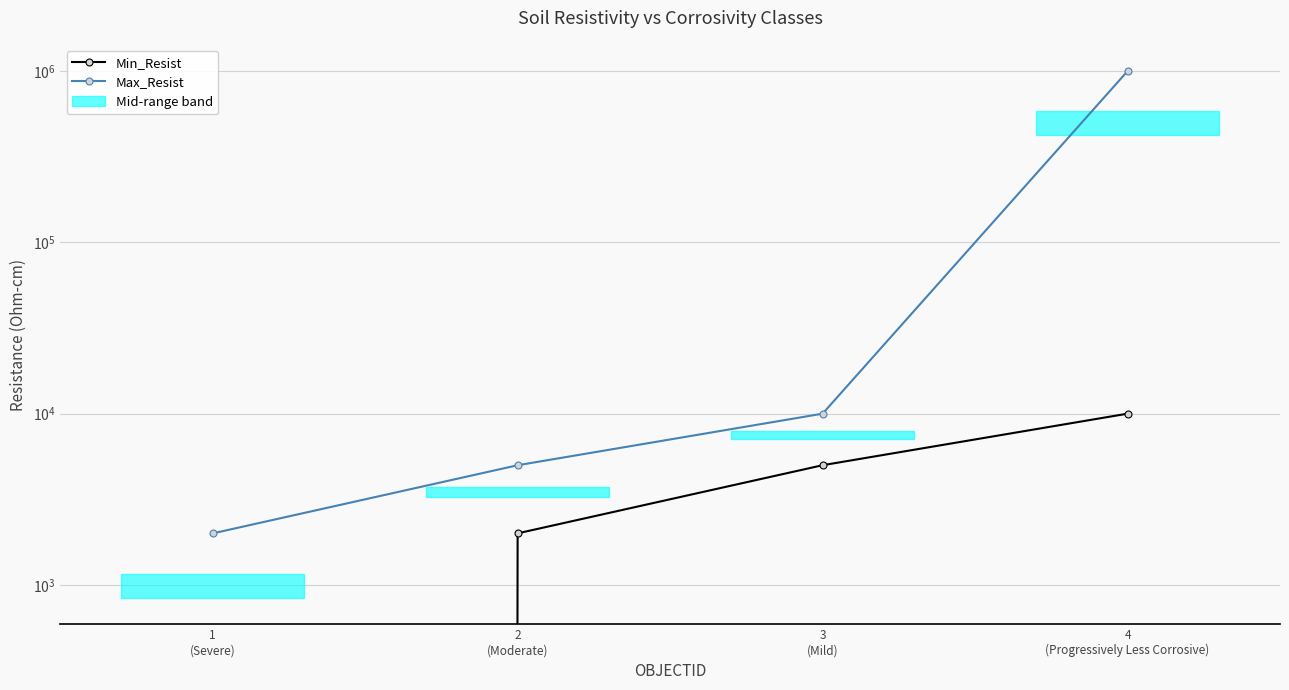

What is the value of the Min_Resist point at the 2nd from the left?

2001